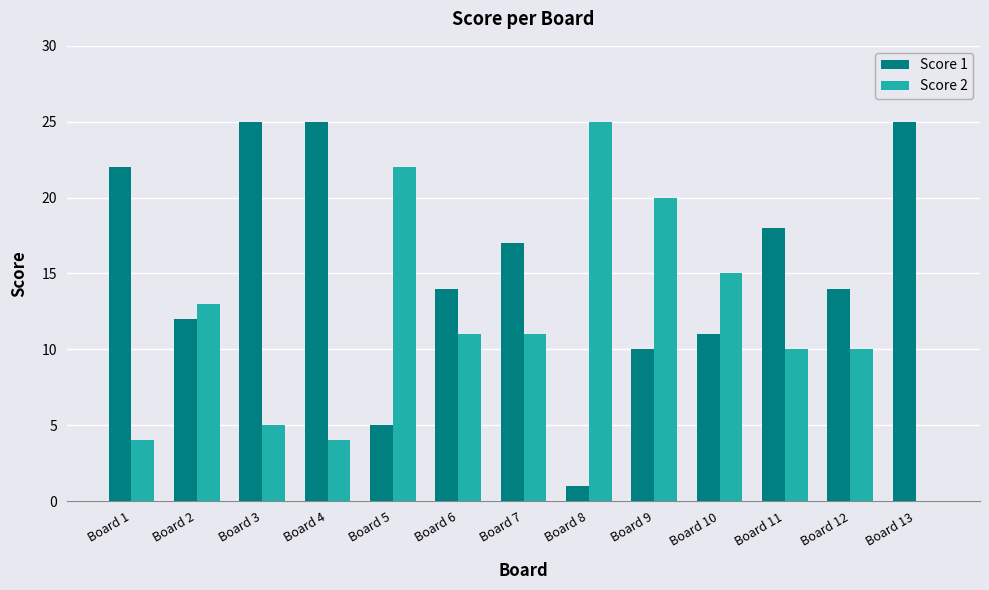

Count the number of data series in this chart.

2